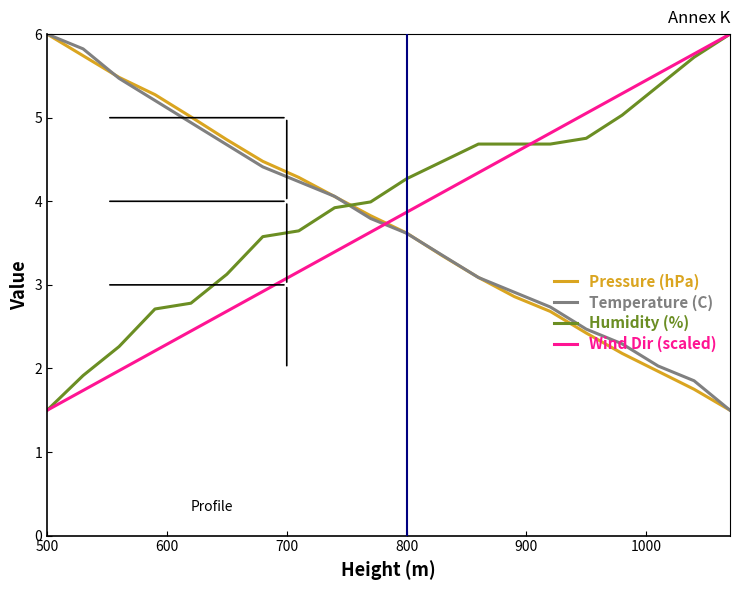

What is the difference between the maximum and second lowest values in the Wind Dir (scaled) series?

4.3